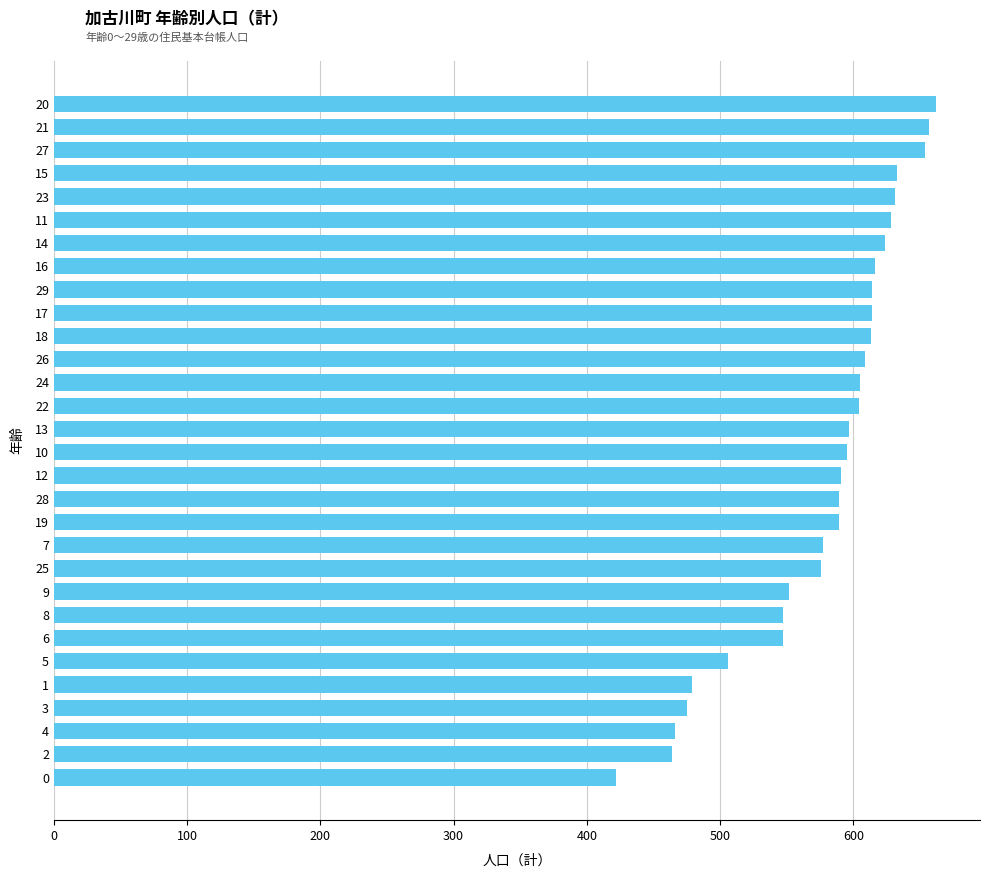

How many bars are there in total?

30